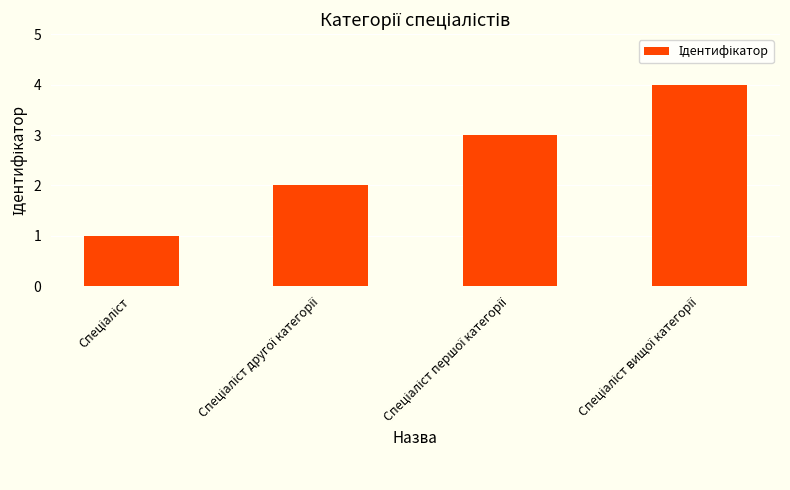

What is the sum of all values?

10